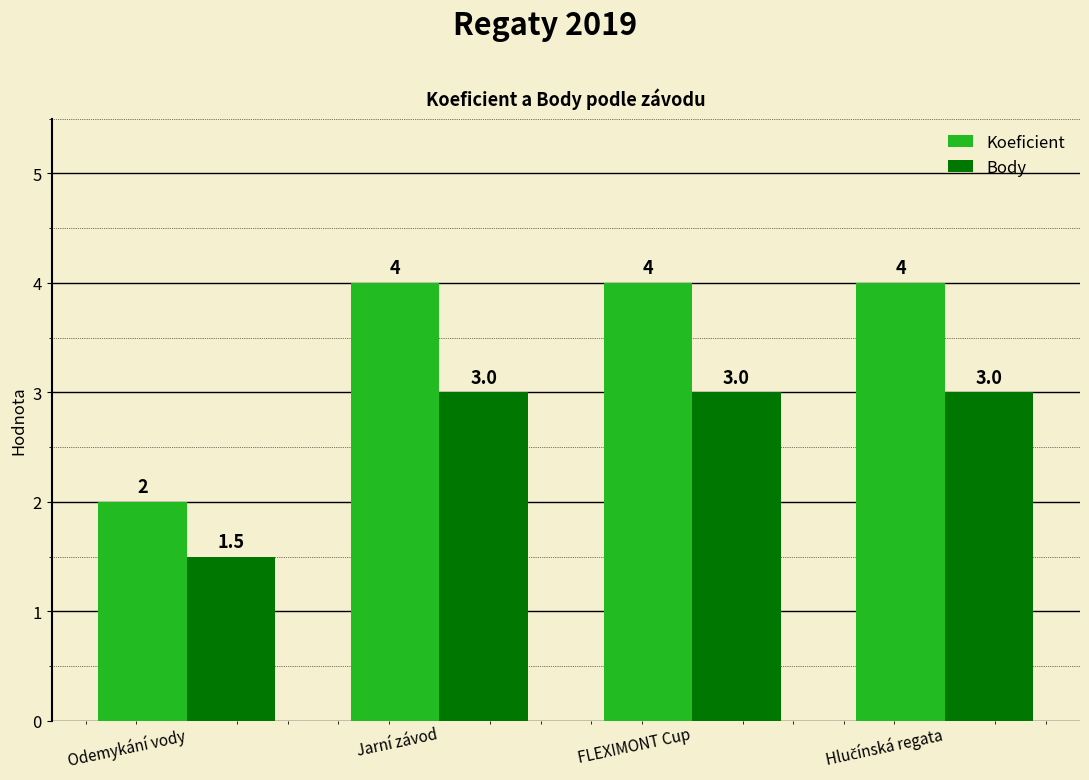

What is the difference between the highest and lowest values at FLEXIMONT Cup?

1.0